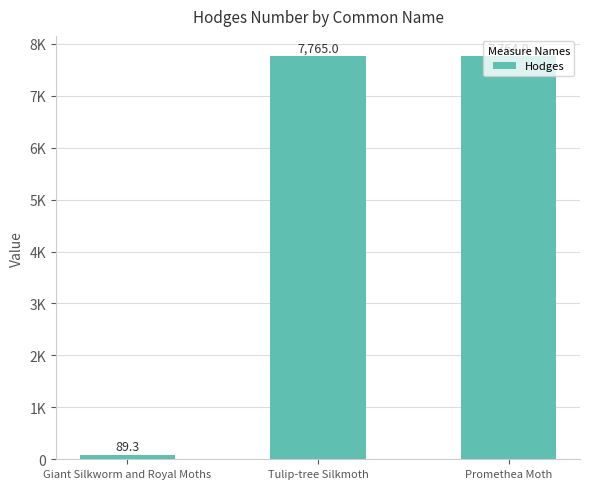

The value at Giant Silkworm and Royal Moths is 159.2. True or false?

False